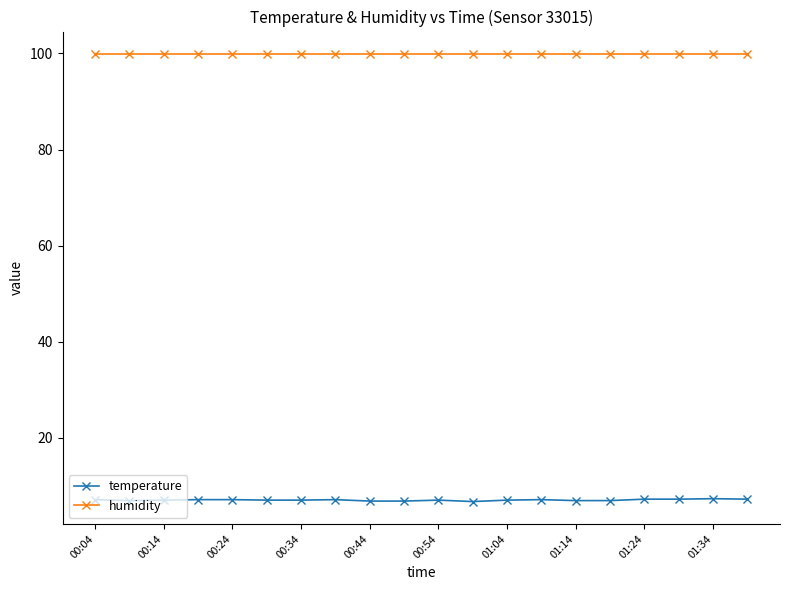

What is the value of the temperature point at the 5th from the left?

7.1